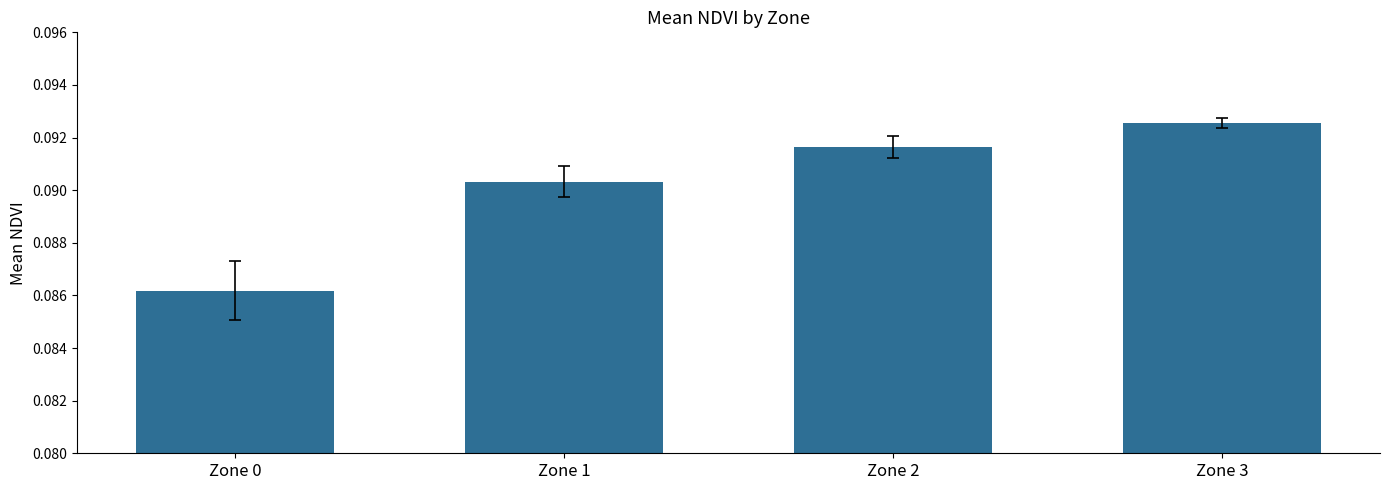

Which category has the highest value across all series?

Zone 3